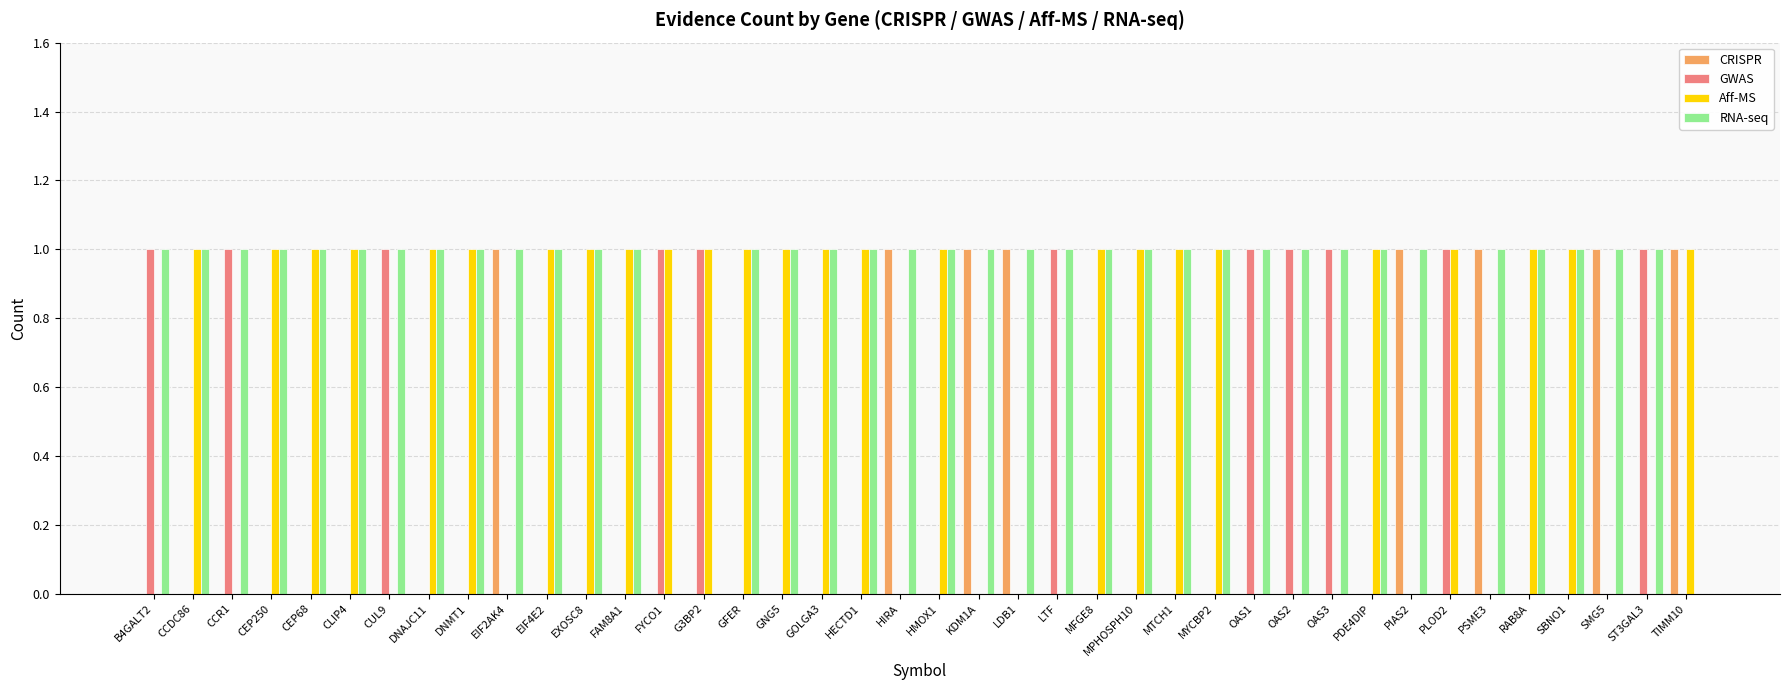

Count the CRISPR values in the range 0 to 1.

40